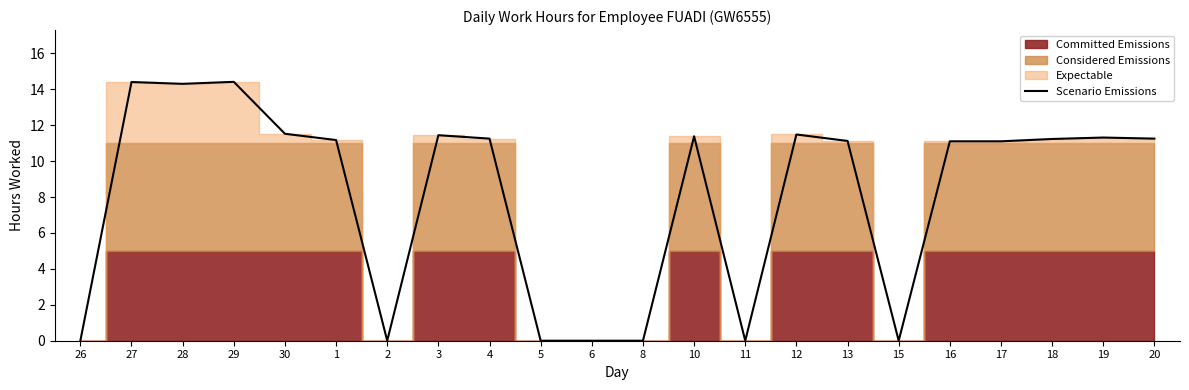

What is the difference between the second highest and second lowest values?

14.4